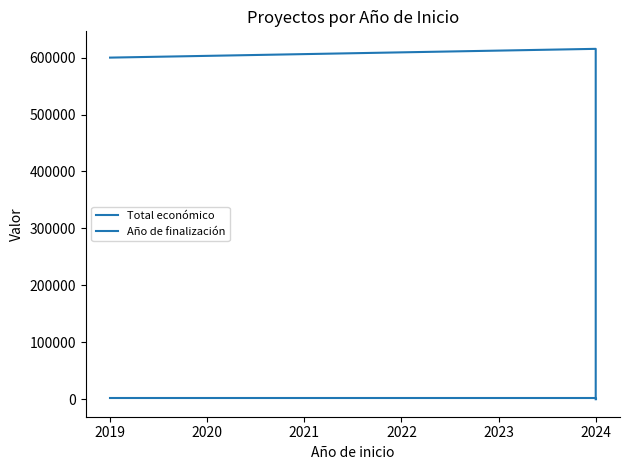

What is the difference between the second highest and minimum values in the Año de finalización series?

2027